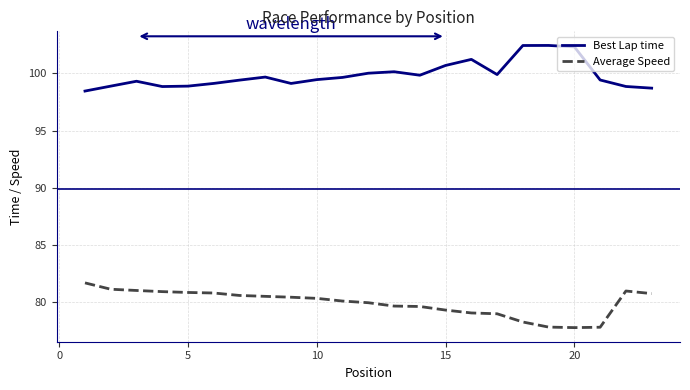

What is the difference between the maximum and minimum values in the Best Lap time series?

4.0